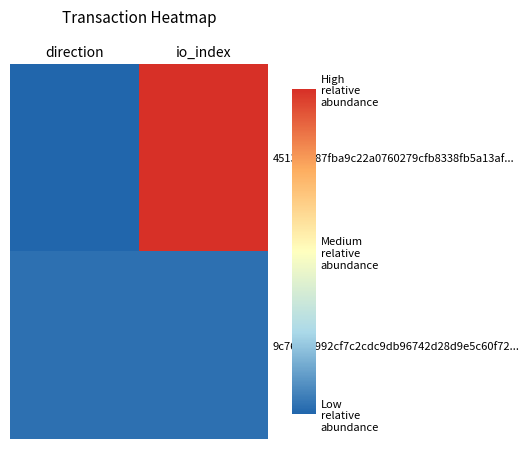

Reading left to right, list all the values displayed in this chart.

451311687fba9c22a0760279cfb8338fb5a13af...: direction=-1	io_index=73
9c76100992cf7c2cdc9db96742d28d9e5c60f72...: direction=1	io_index=1